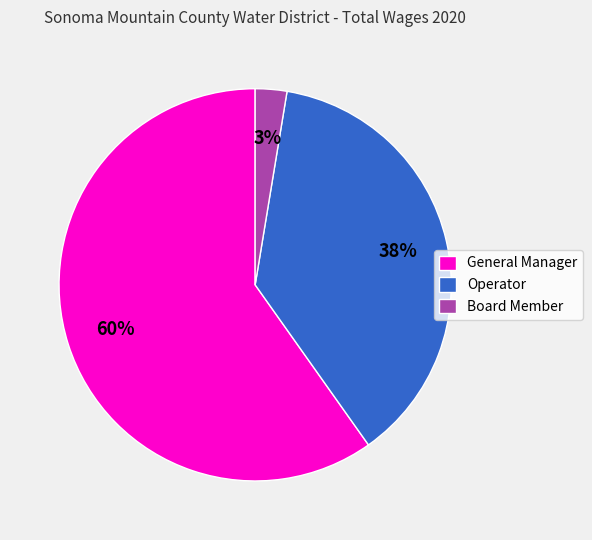

Is General Manager the majority of the pie?

Yes